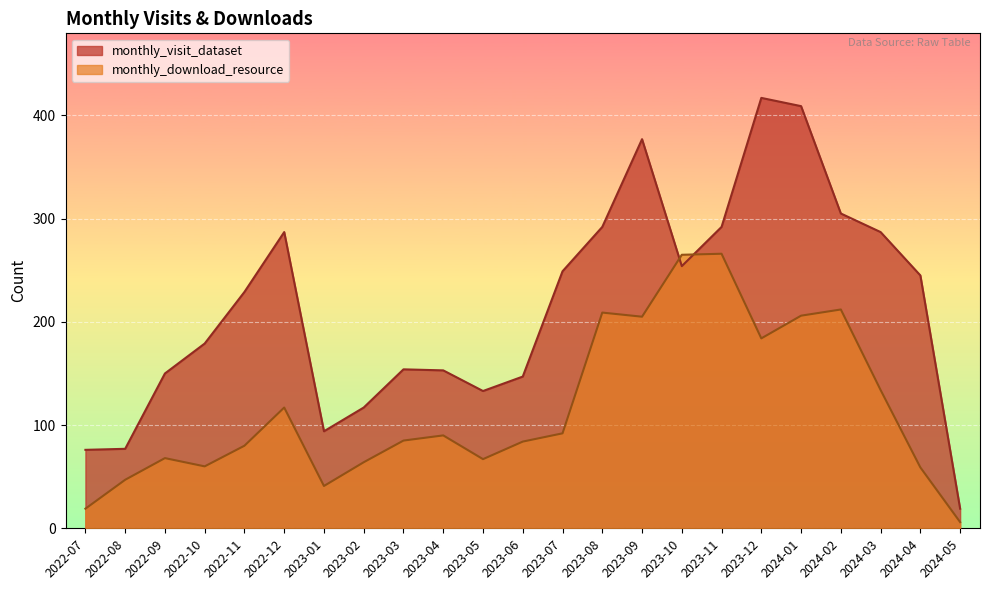

At how many categories does at least one series exceed 15?

23